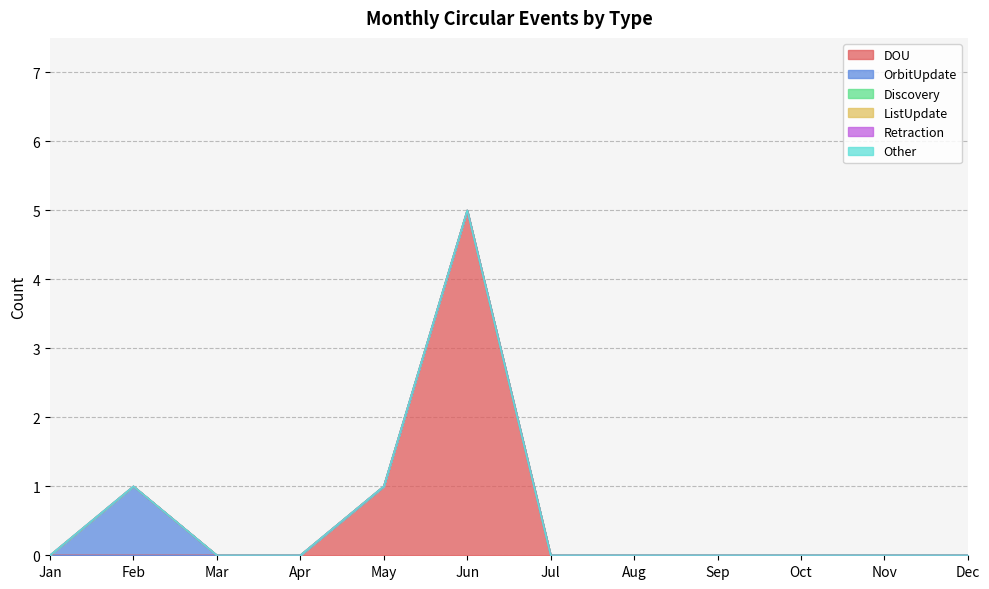

Between Feb and Jul, which series saw the biggest shift?

OrbitUpdate